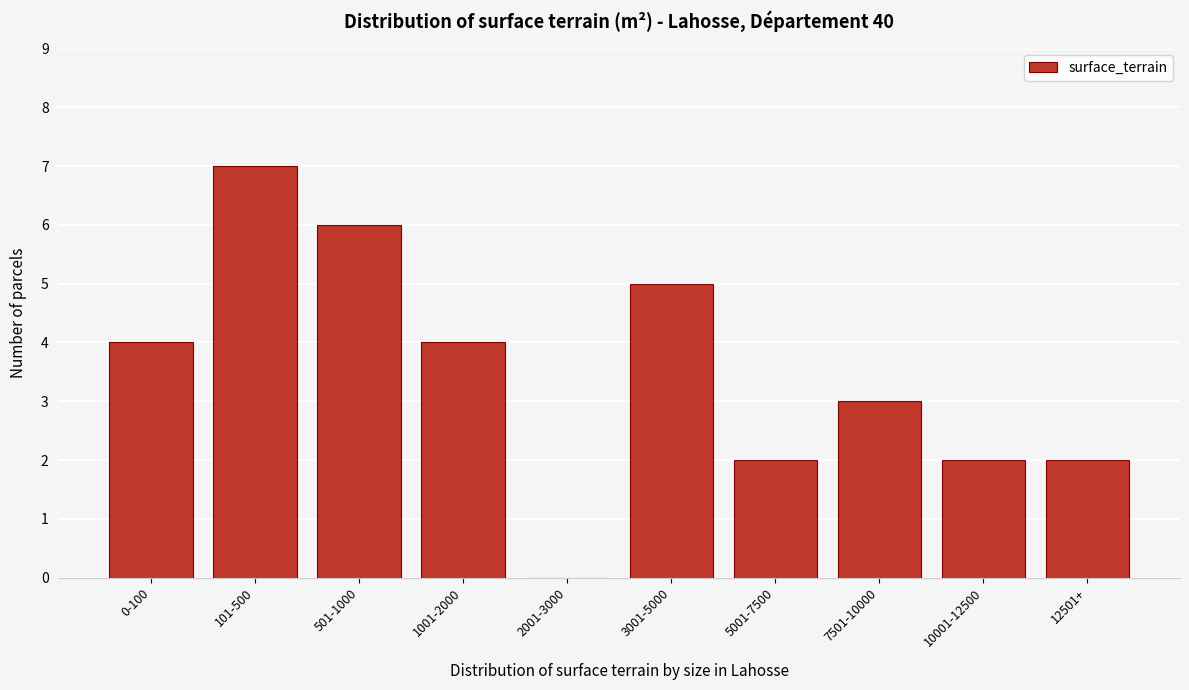

Reading left to right, transcribe all the data shown in this chart.

0-100=4	101-500=7	501-1000=6	1001-2000=4	2001-3000=0	3001-5000=5	5001-7500=2	7501-10000=3	10001-12500=2	12501+=2